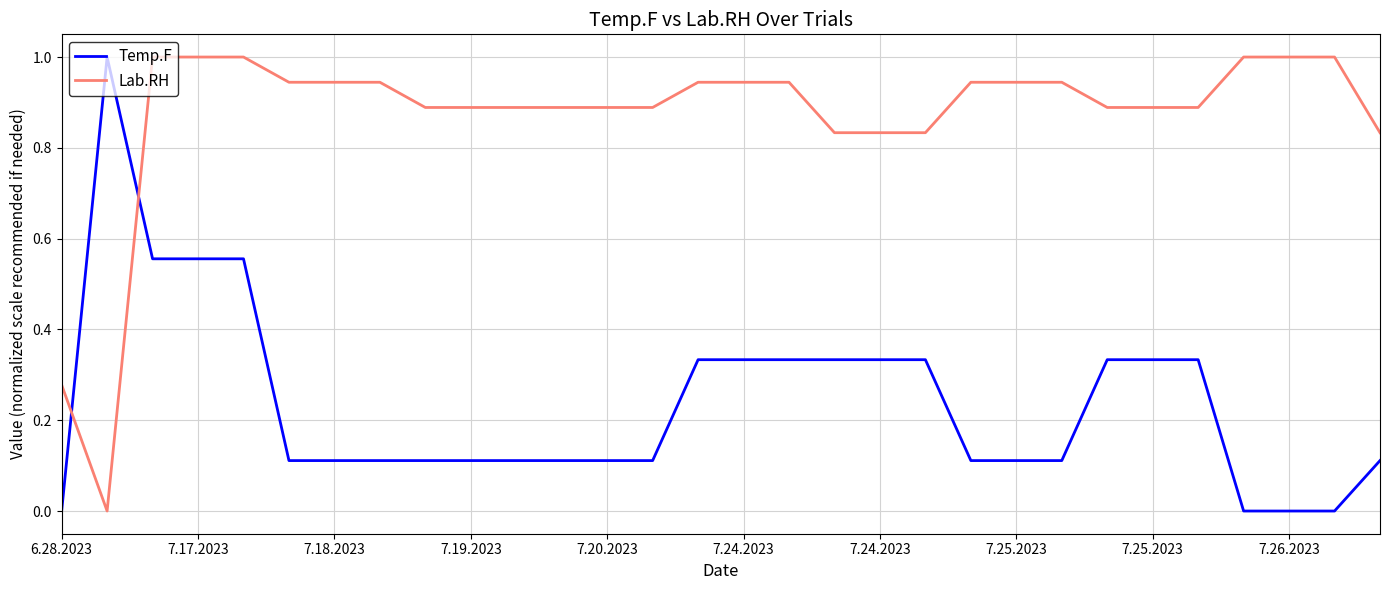

Rank the series by their average value, from highest to lowest.

Lab.RH, Temp.F